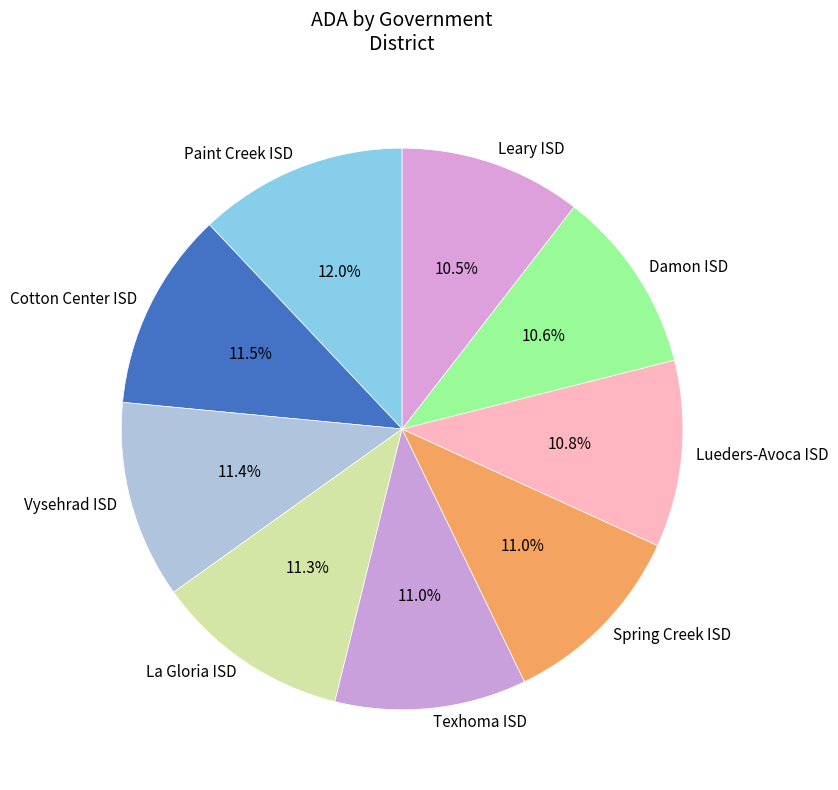

What percentage do Texhoma ISD and Damon ISD together represent?

21.6%